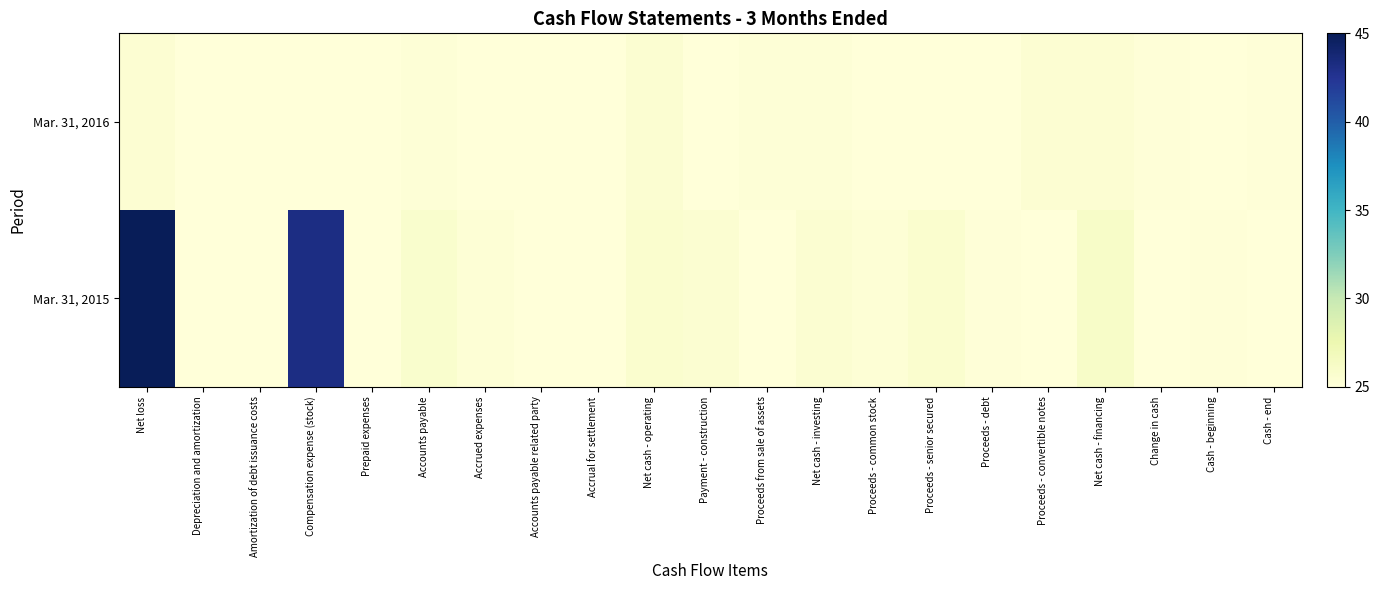

Reading left to right, list all the values displayed in this chart.

Mar. 31, 2016: Net loss=25.5	Depreciation and amortization=25.0	Amortization of debt issuance costs=25.0	Compensation expense (stock)=25.0	Prepaid expenses=25.0	Accounts payable=25.2	Accrued expenses=25.0	Accounts payable related party=25.0	Accrual for settlement=25.0	Net cash - operating=25.5	Payment - construction=25.0	Proceeds from sale of assets=25.2	Net cash - investing=25.2	Proceeds - common stock=25.0	Proceeds - senior secured=25.0	Proceeds - debt=25.0	Proceeds - convertible notes=25.4	Net cash - financing=25.4	Change in cash=25.1	Cash - beginning=25.0	Cash - end=25.1
Mar. 31, 2015: Net loss=45.0	Depreciation and amortization=25.0	Amortization of debt issuance costs=25.1	Compensation expense (stock)=43.2	Prepaid expenses=25.1	Accounts payable=25.7	Accrued expenses=25.3	Accounts payable related party=25.0	Accrual for settlement=25.0	Net cash - operating=25.7	Payment - construction=25.5	Proceeds from sale of assets=25.0	Net cash - investing=25.5	Proceeds - common stock=25.2	Proceeds - senior secured=25.7	Proceeds - debt=25.1	Proceeds - convertible notes=25.0	Net cash - financing=26.1	Change in cash=25.1	Cash - beginning=25.1	Cash - end=25.0